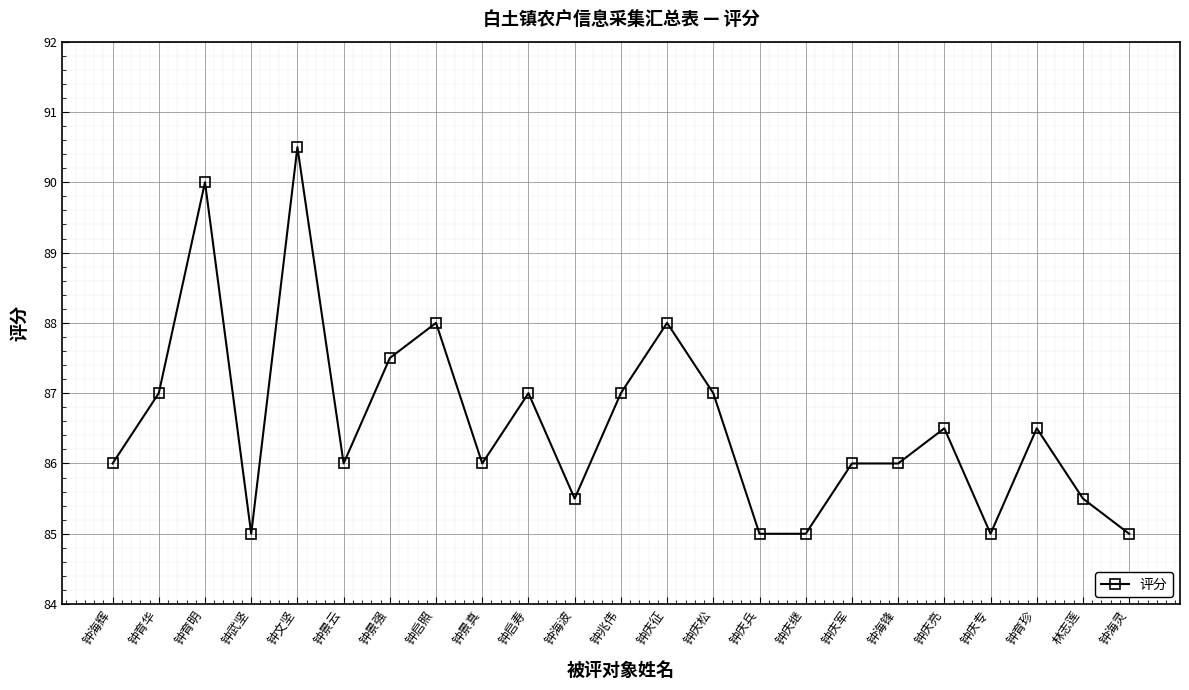

Between 钟景强 and 钟庆松, which is larger?

钟景强